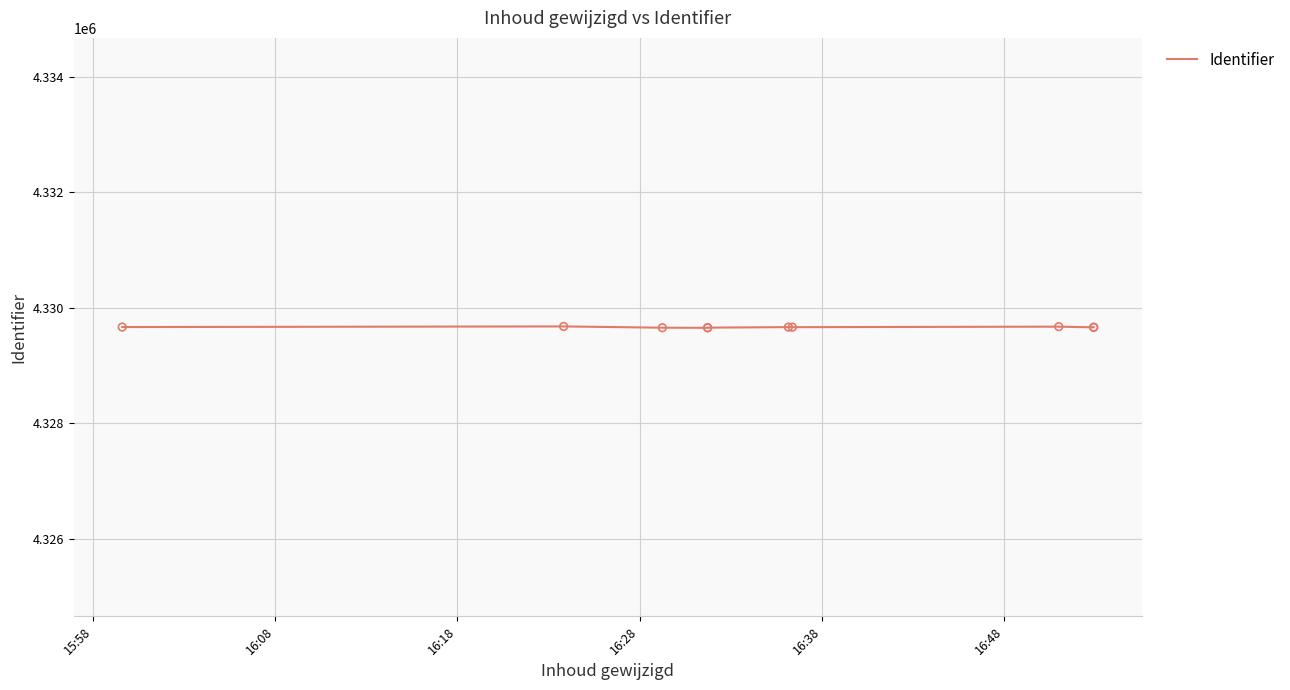

What is the change in value from 15:58 to 16:18?

-11